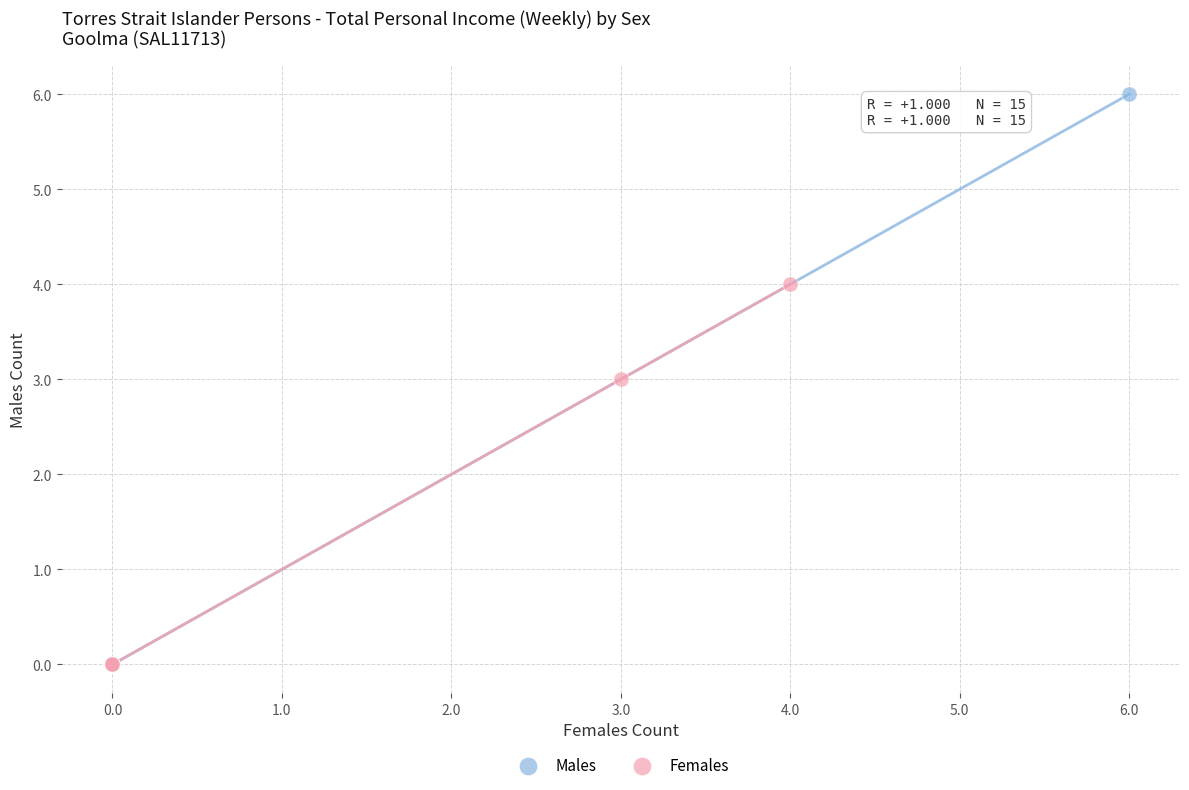

Which series contains the highest Y value?

Males